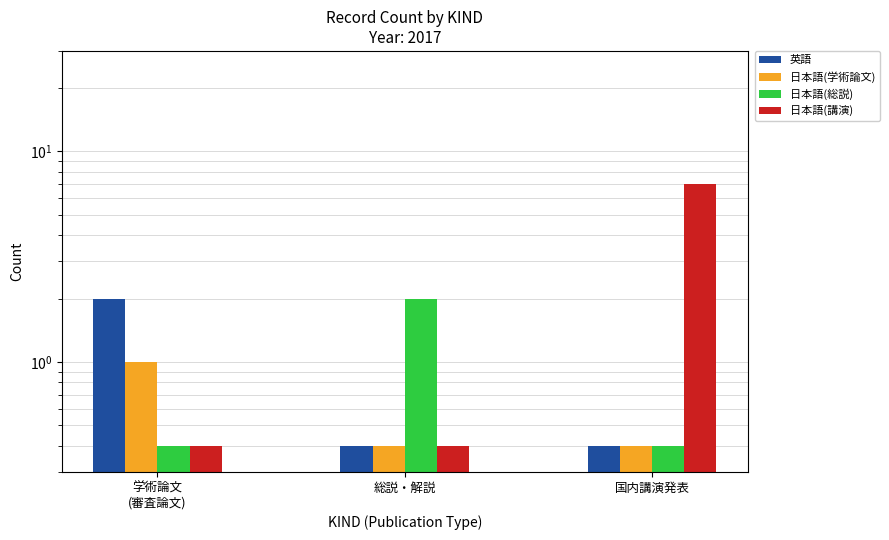

How many bars are there in each group?

4